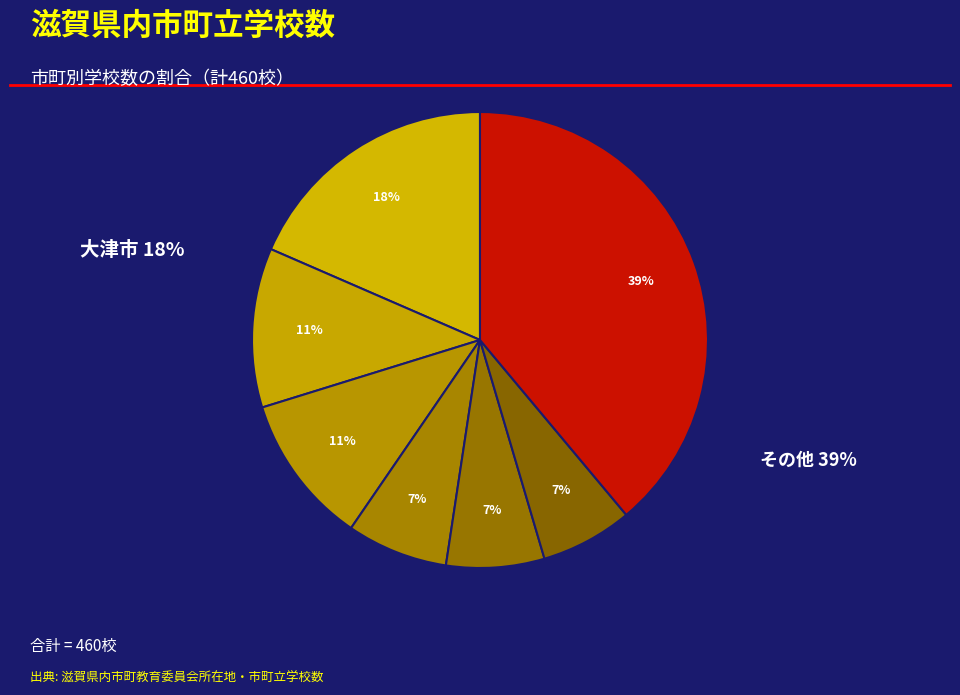

How many slices are in this pie chart?

7